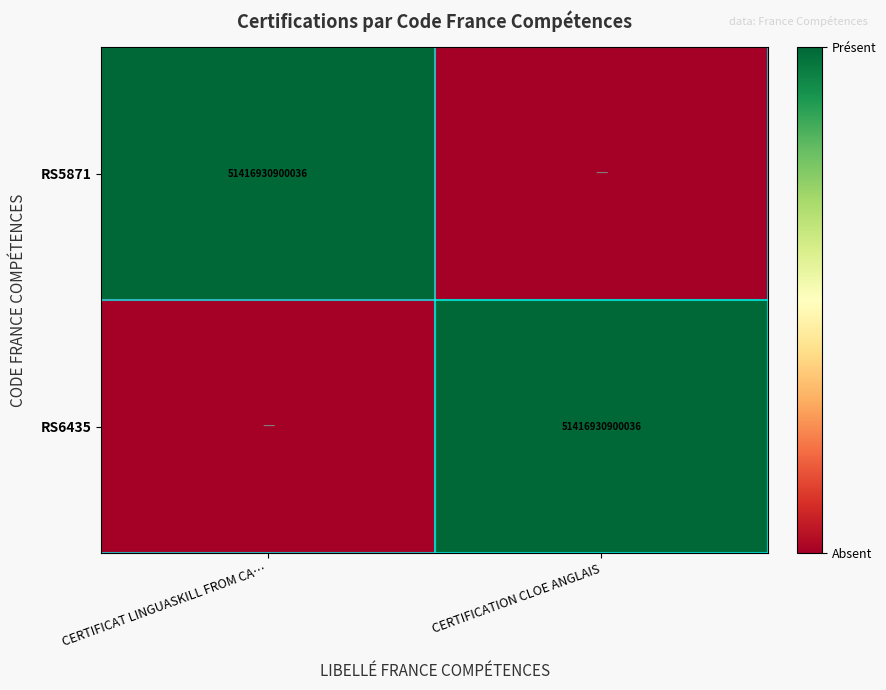

Is it true that RS5871 equals 51416930900036 at CERTIFICAT LINGUASKILL FROM CA…?

True